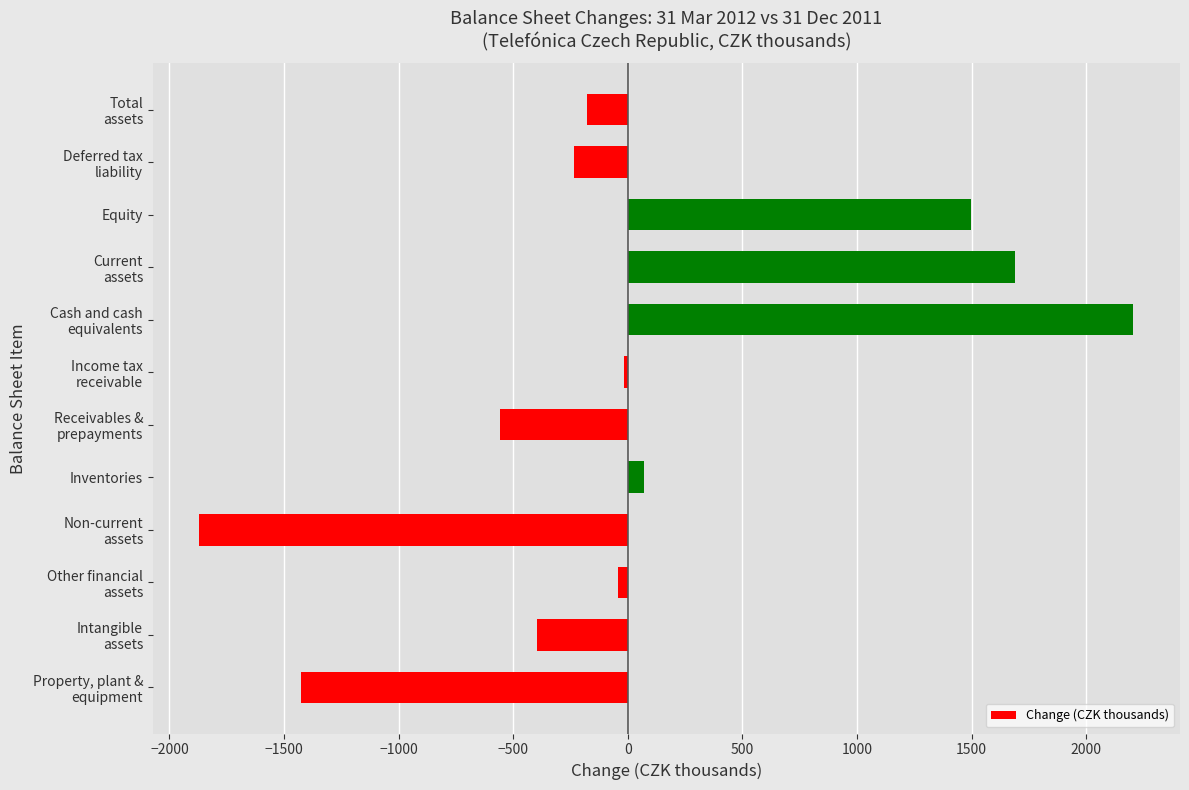

What is the average value?

61